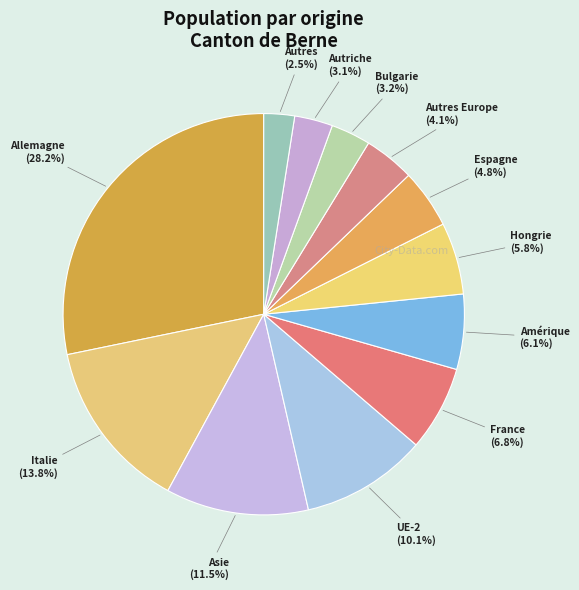

Is there any slice that represents more than half of the pie?

No